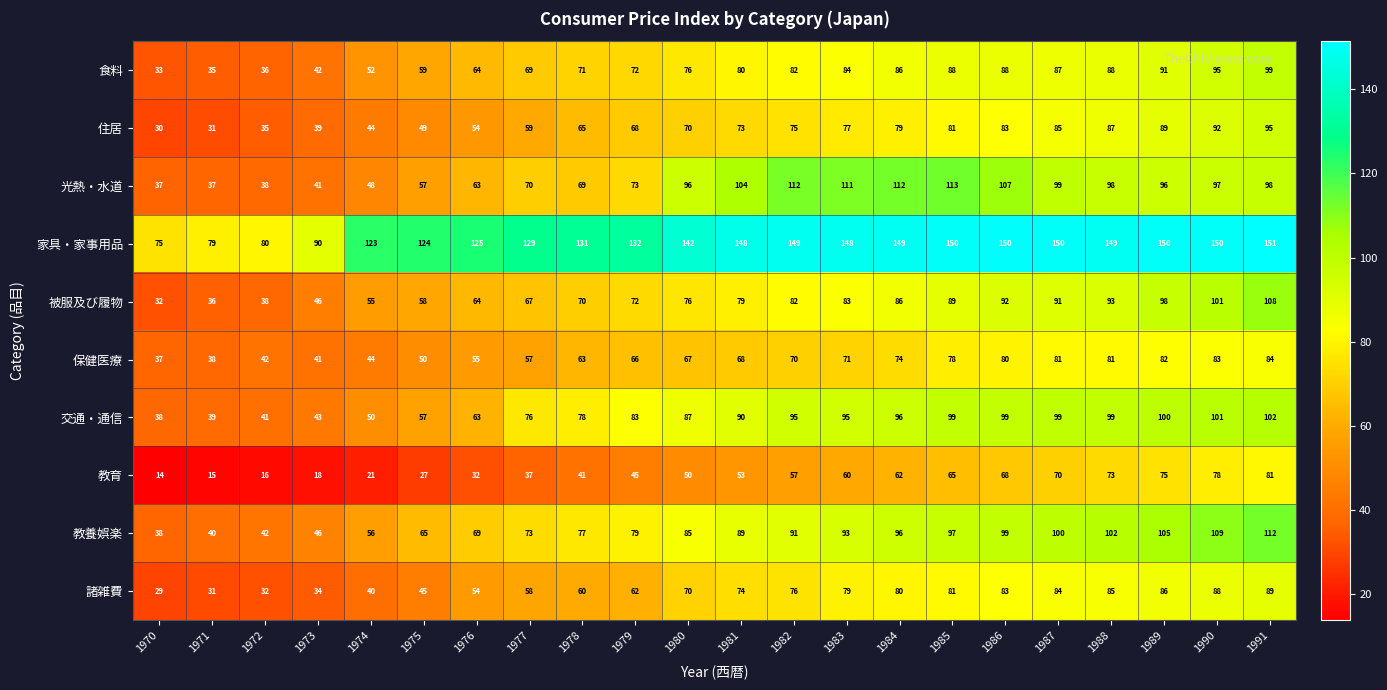

What is the sum of all 被服及び履物 values?

1616